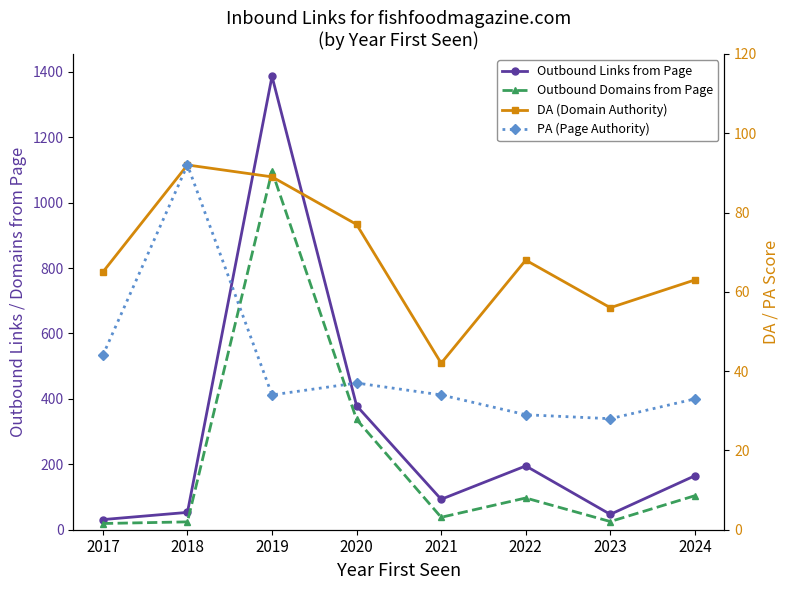

The value of DA (Domain Authority) at 2024 is 63. True or false?

True